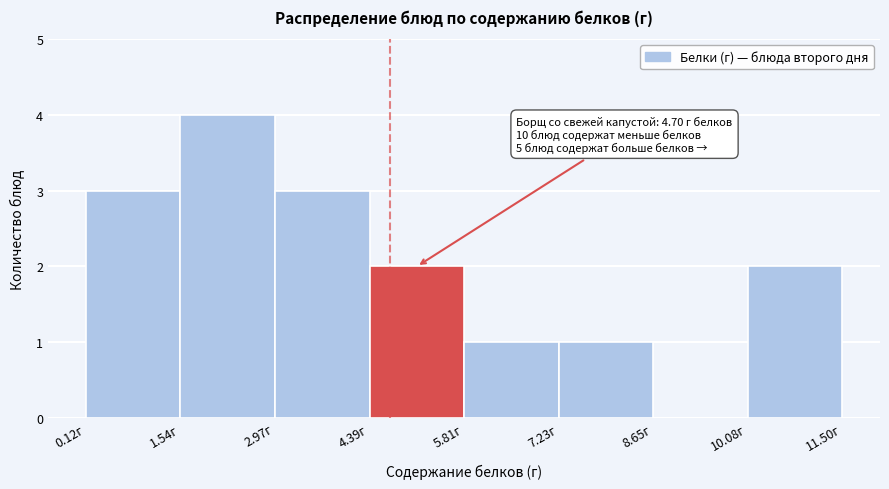

Over which range of the x-axis is the bar tallest?

1.6 to 3.0